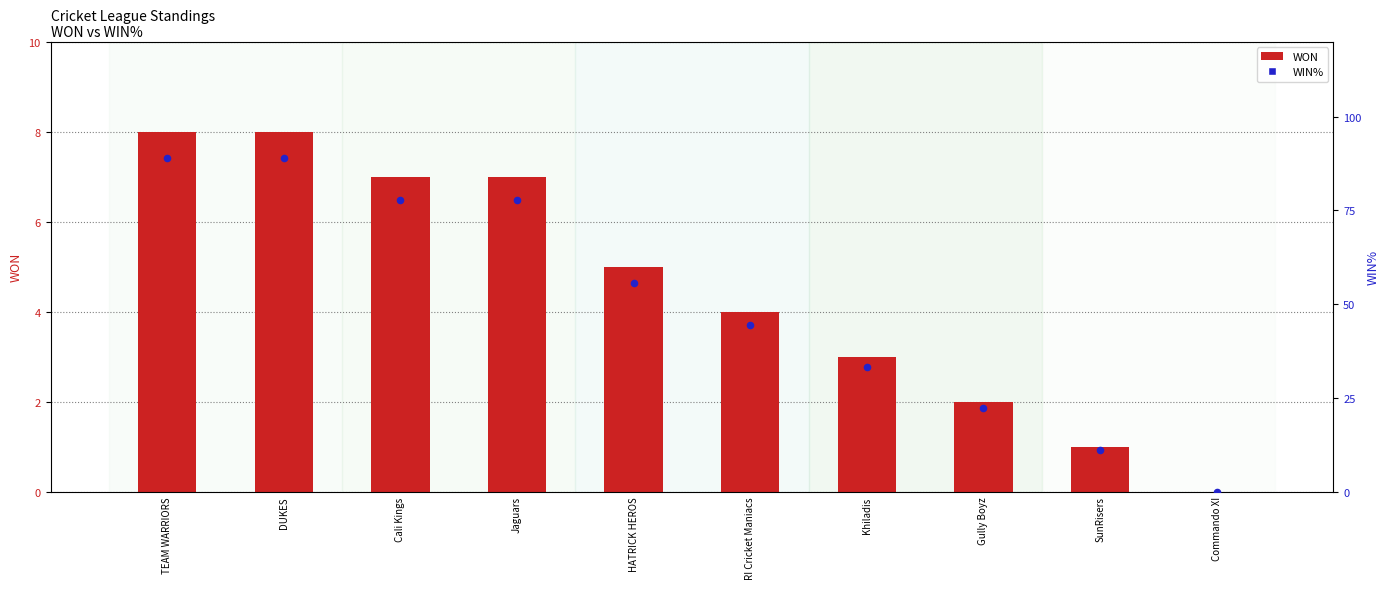

At how many categories does at least one series exceed 73?

4